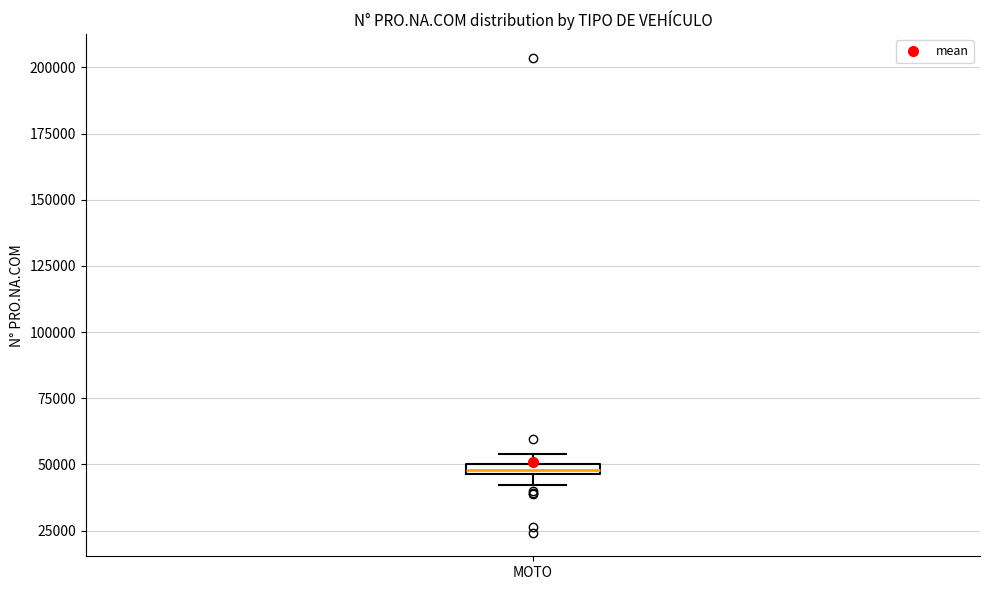

Where is the lower edge of the box for MOTO on the y-axis? The values are not printed on the chart, so give them approximately, as read against the axis.

45000